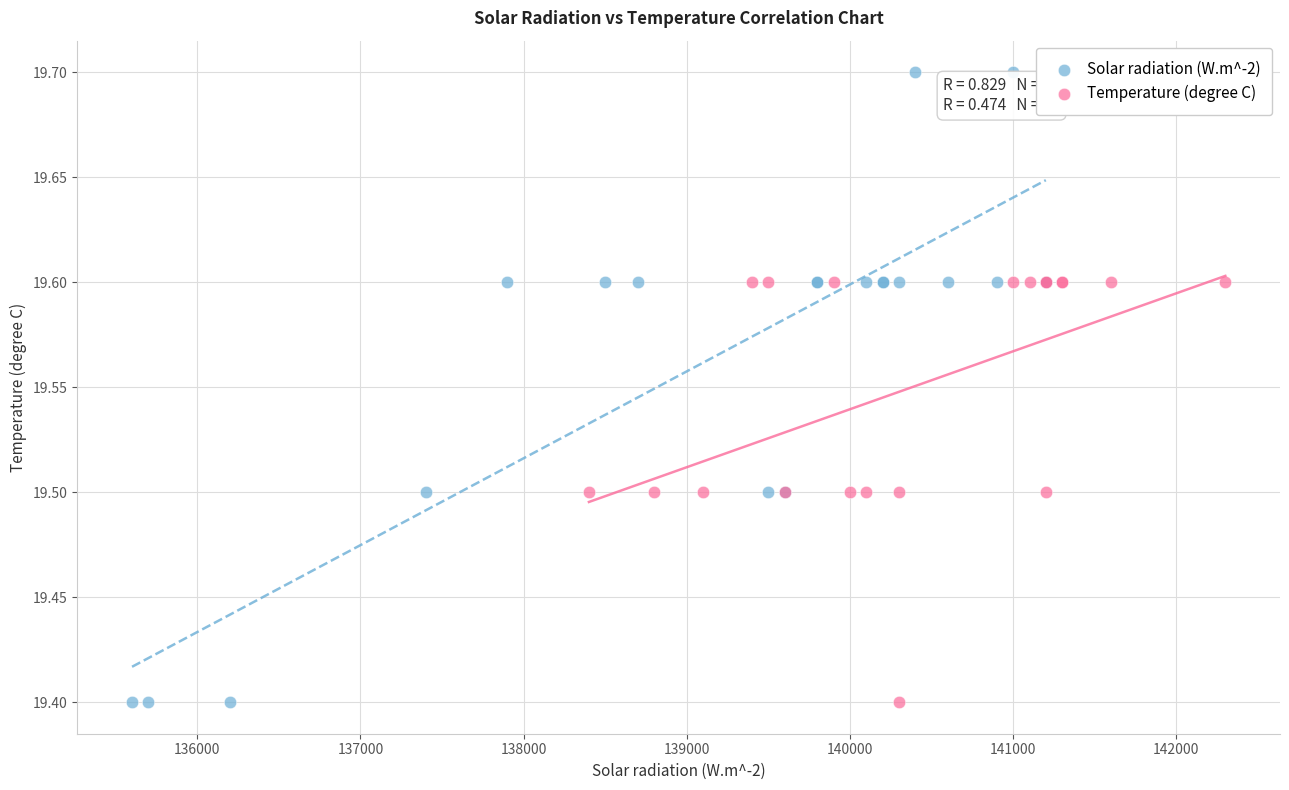

Which series contains the highest Y value?

Solar radiation (W.m^-2)